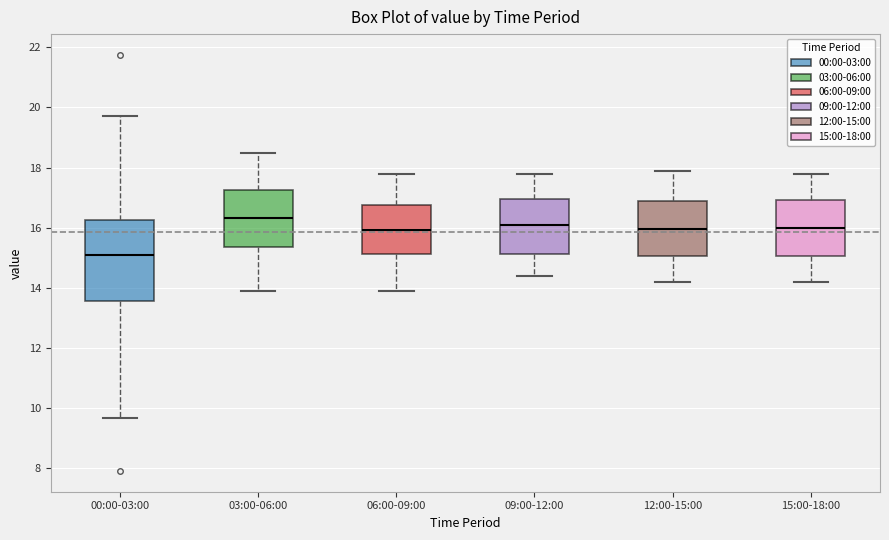

Which box's median line is the lowest?

00:00-03:00